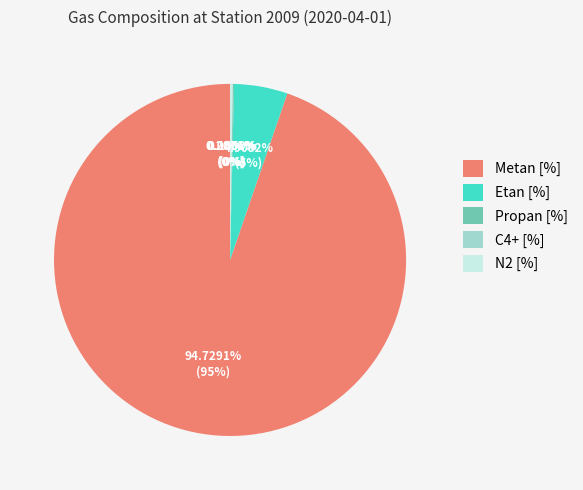

What is the largest slice in the pie chart?

Metan [%]